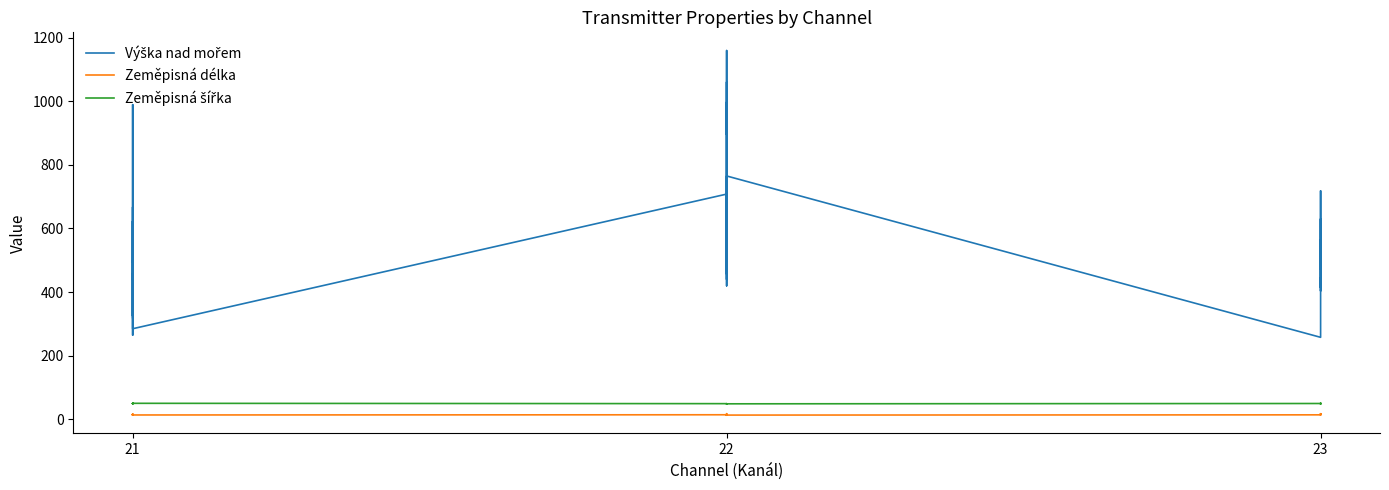

How many lines are shown in the chart?

3